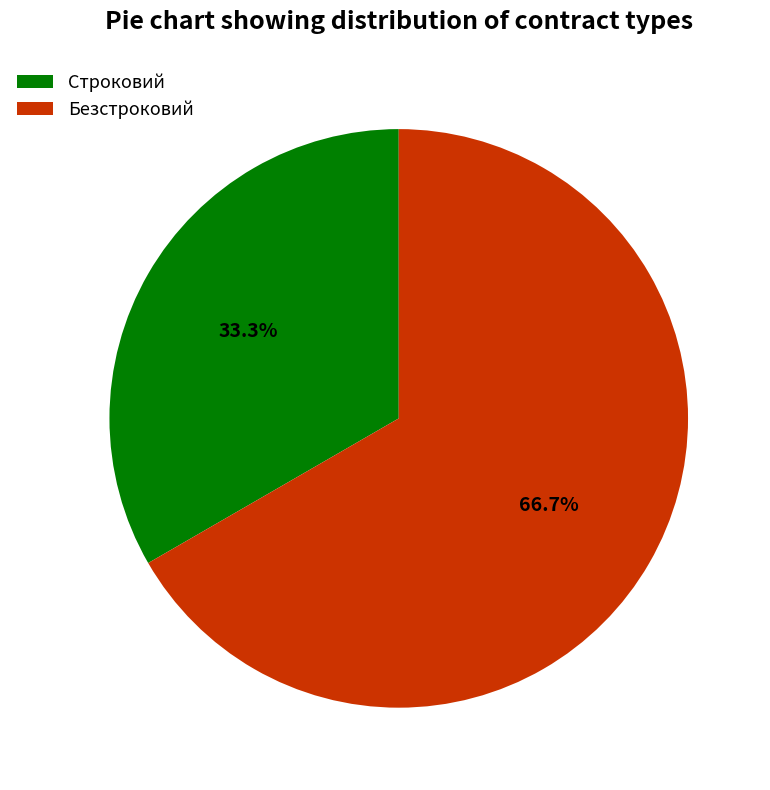

Which category has the biggest portion of the pie?

Безстроковий